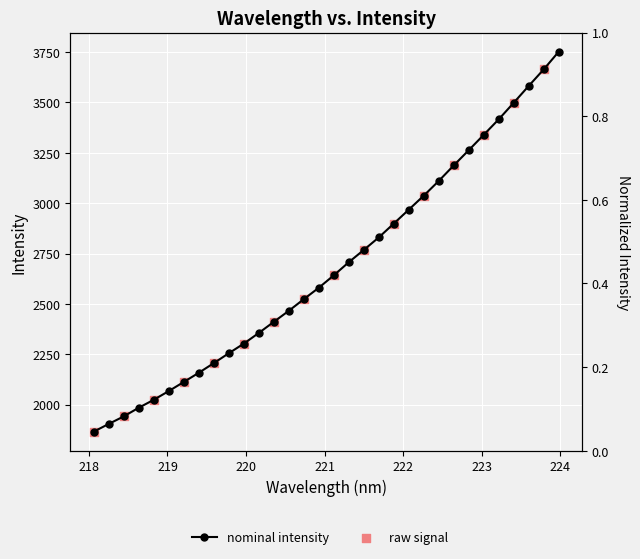

Approximately how many times larger is the value at 221.4993 compared to 219.0156?

1.3